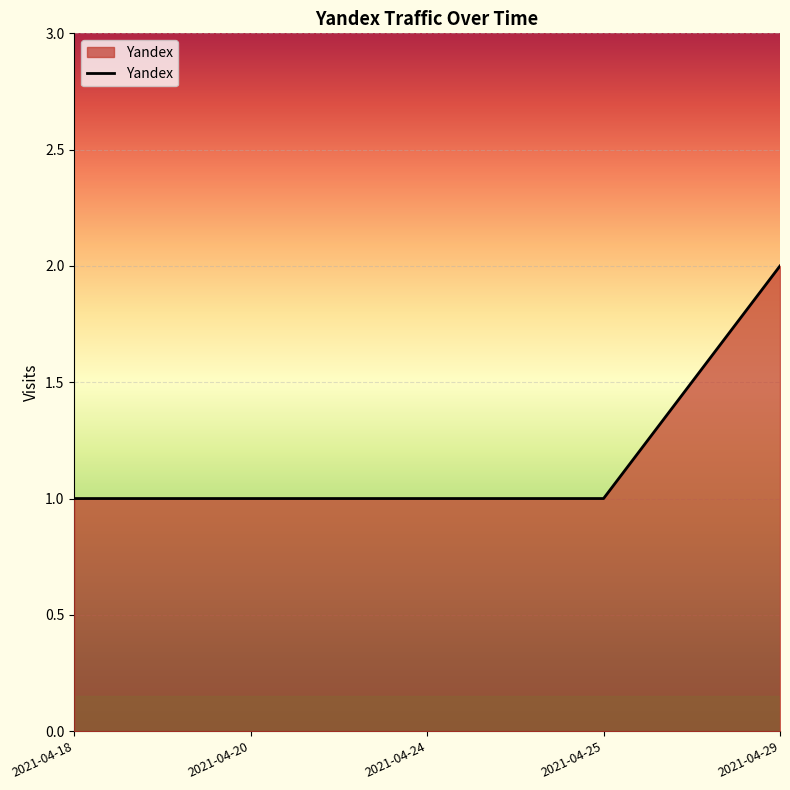

Does the chart display data point markers on the line(s)?

No